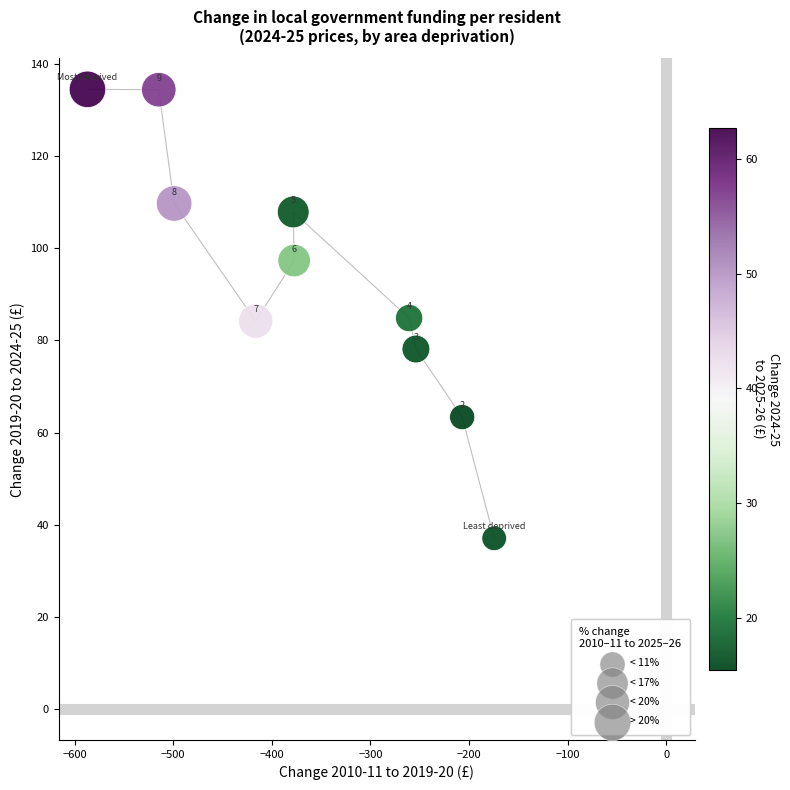

What Y value in the scatter plot is closest to 85?

84.9